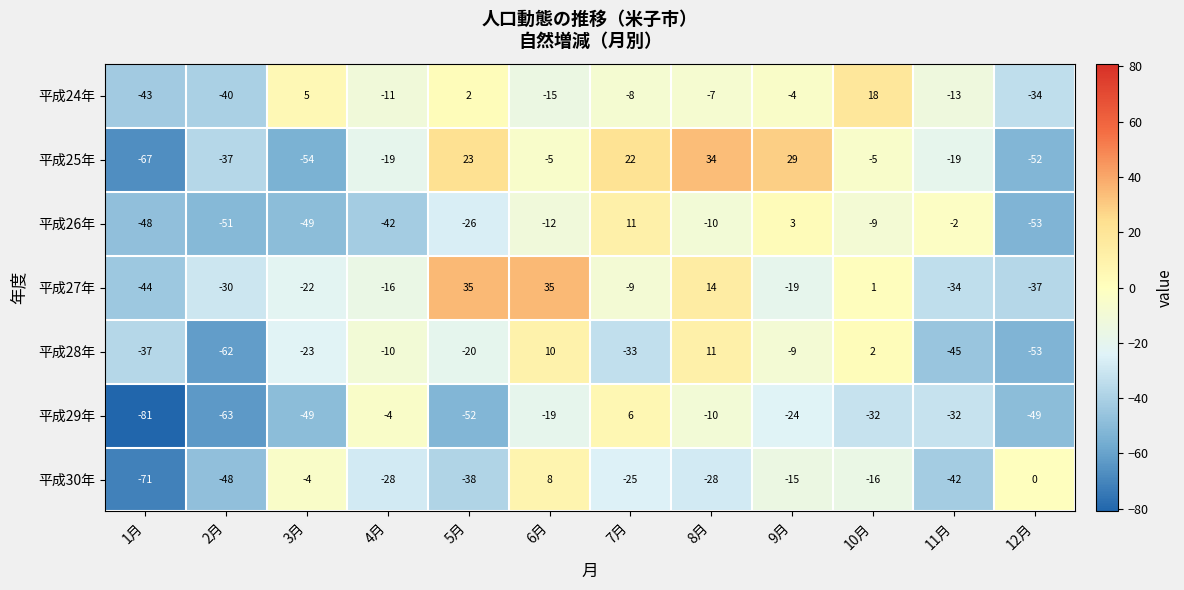

What is the greatest value displayed?

35